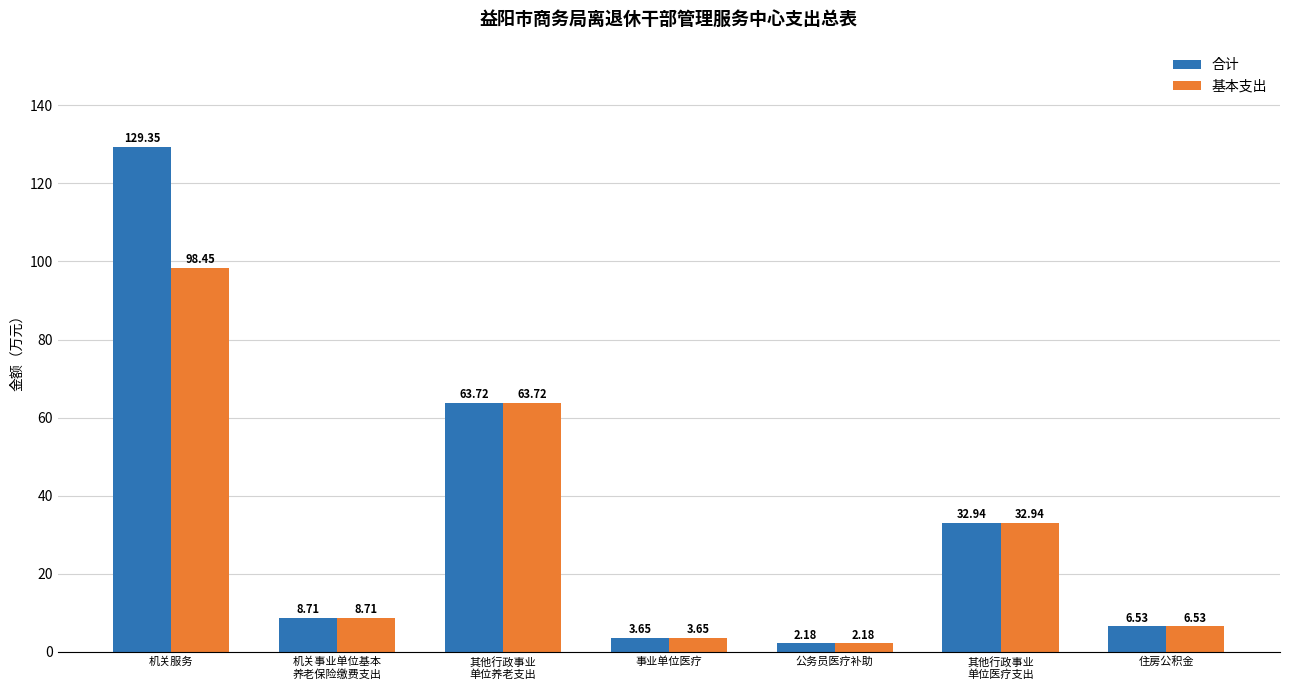

Rank the series by their average value, from lowest to highest.

基本支出, 合计